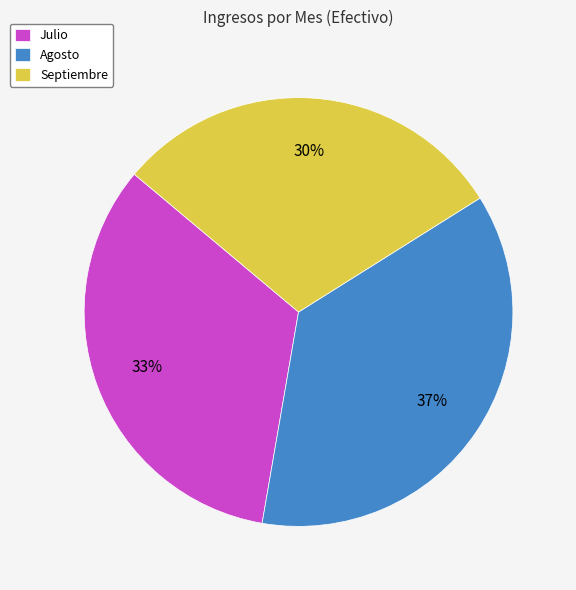

What is the ratio of the value at Septiembre to the value at Agosto?

0.8